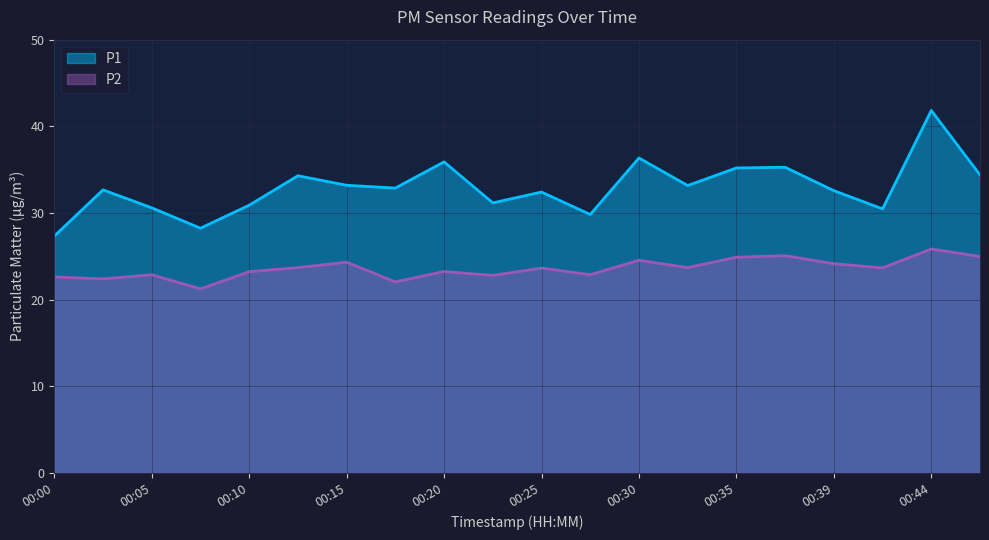

In P1, how many points are higher than both neighbors (excluding endpoints)?

7